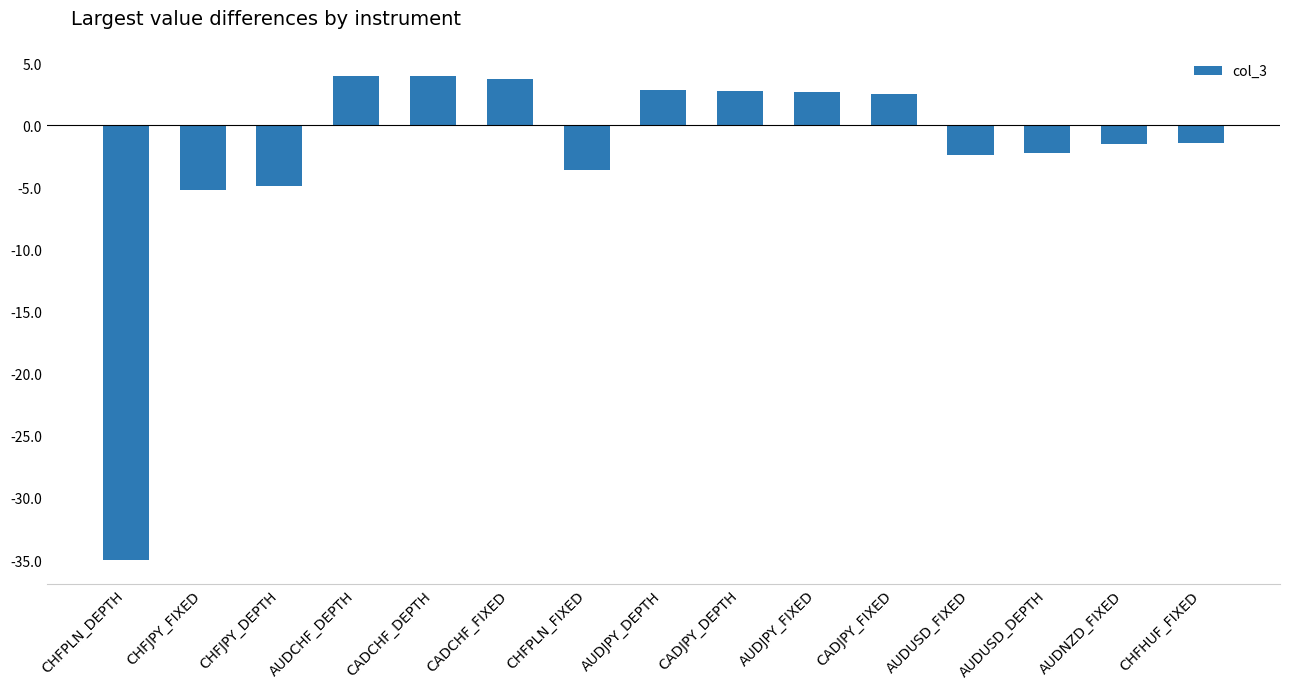

Which has a higher value, CADCHF_FIXED or AUDUSD_DEPTH?

CADCHF_FIXED